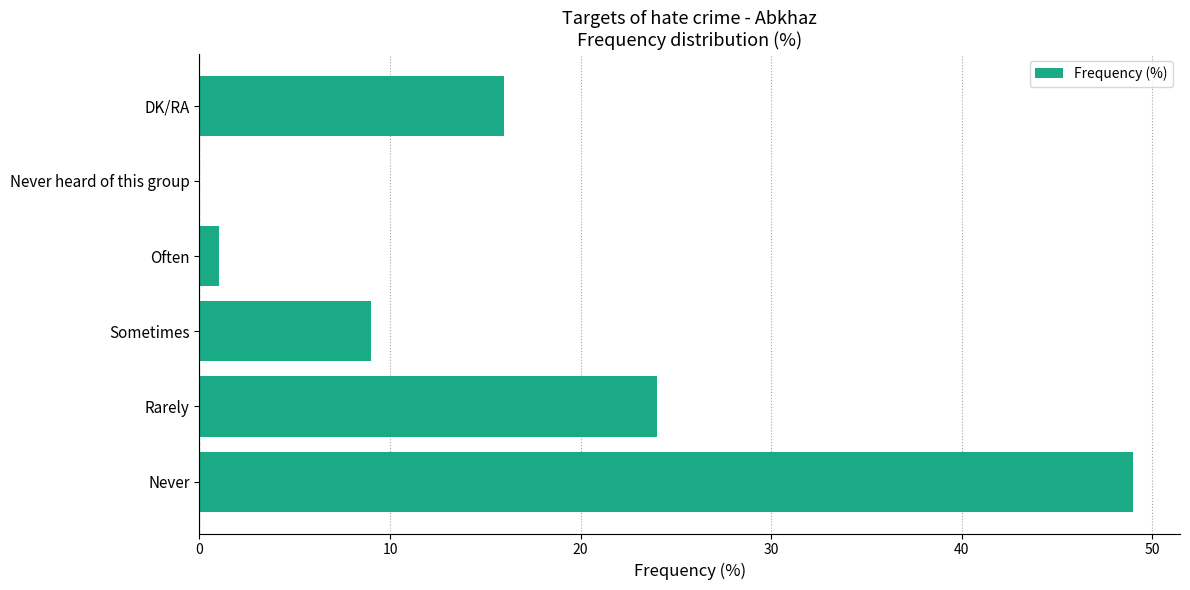

The chart shows a value of 83 at Never. True or false?

False